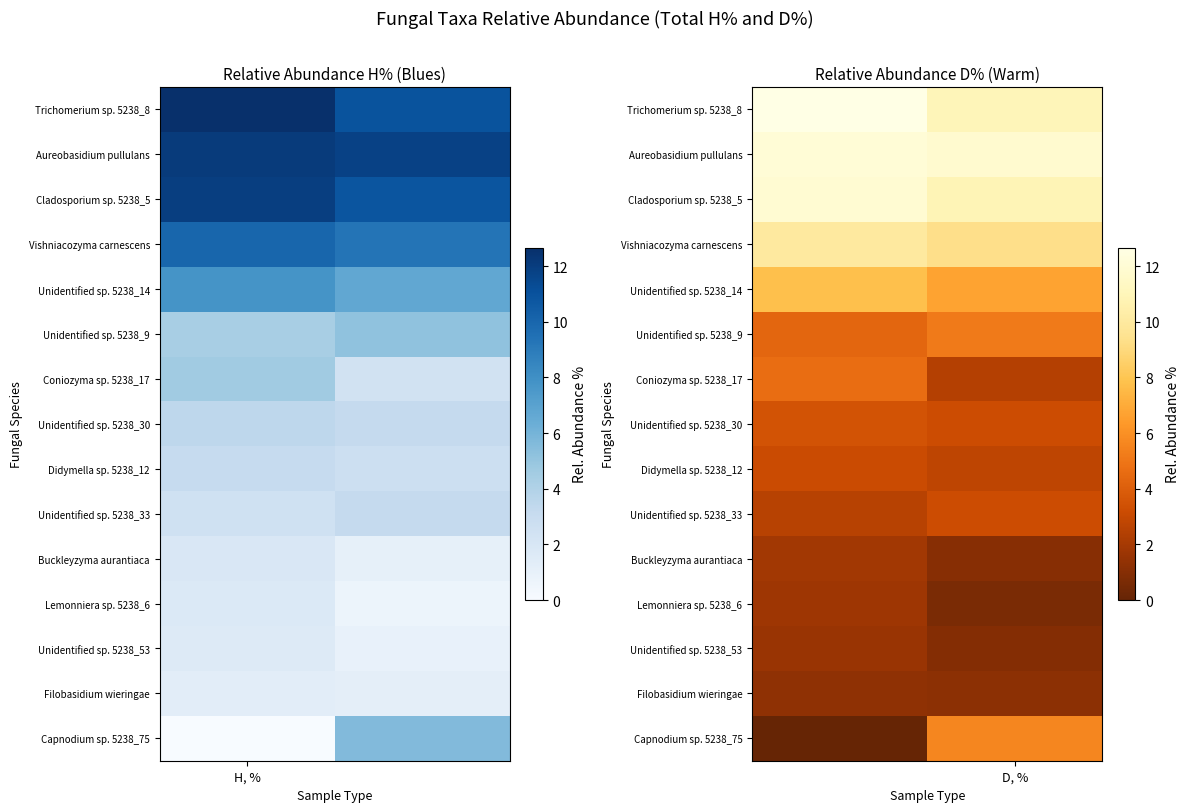

What is the difference between the maximum and minimum values in the Unidentified sp. 5238_30 series?

0.3